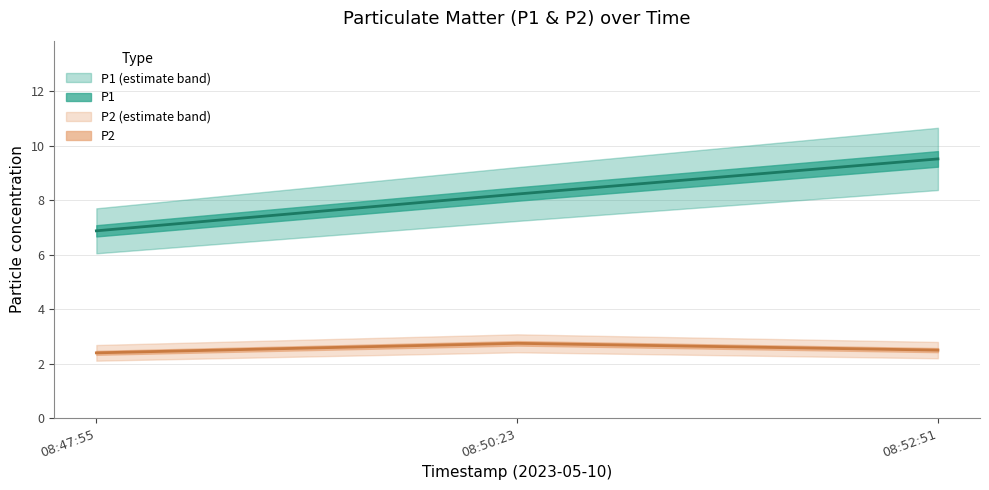

Which series has the widest spread of values?

P1